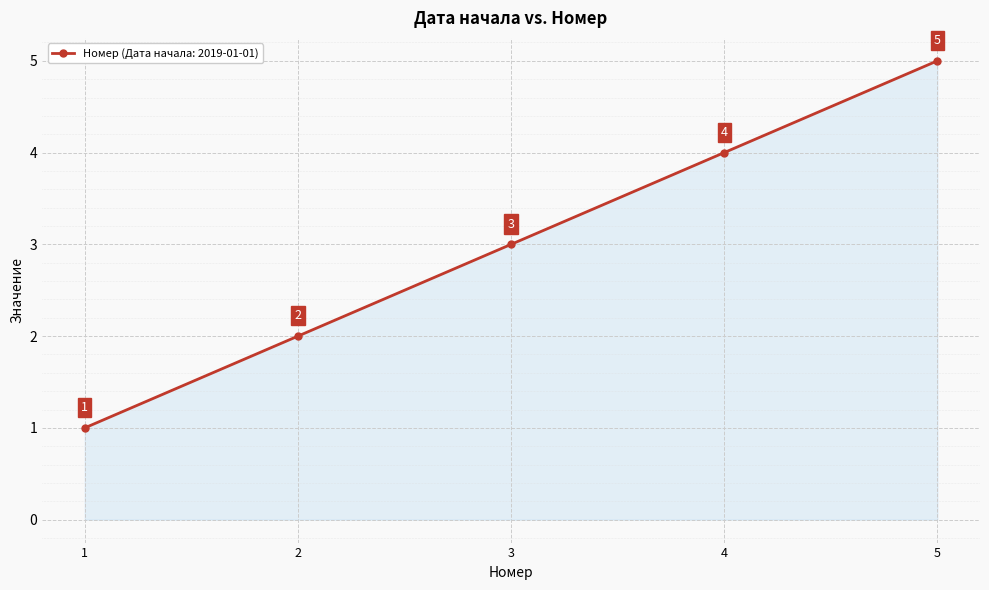

Which category has the lowest value across all series?

1